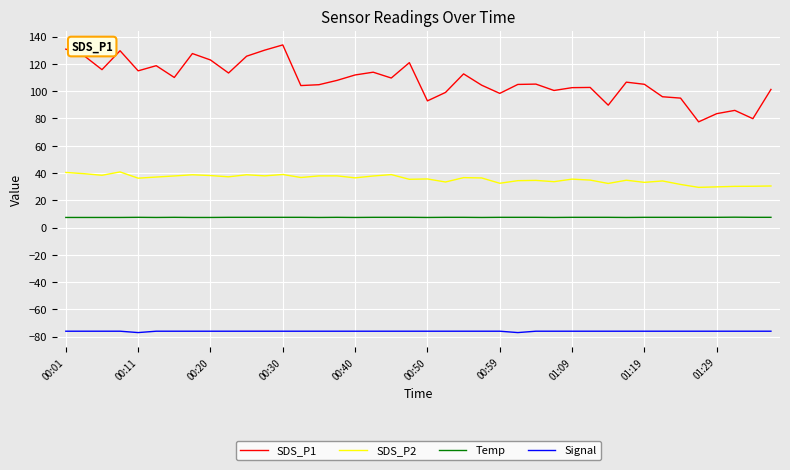

Rank the series by their average value, from highest to lowest.

SDS_P1, SDS_P2, Temp, Signal